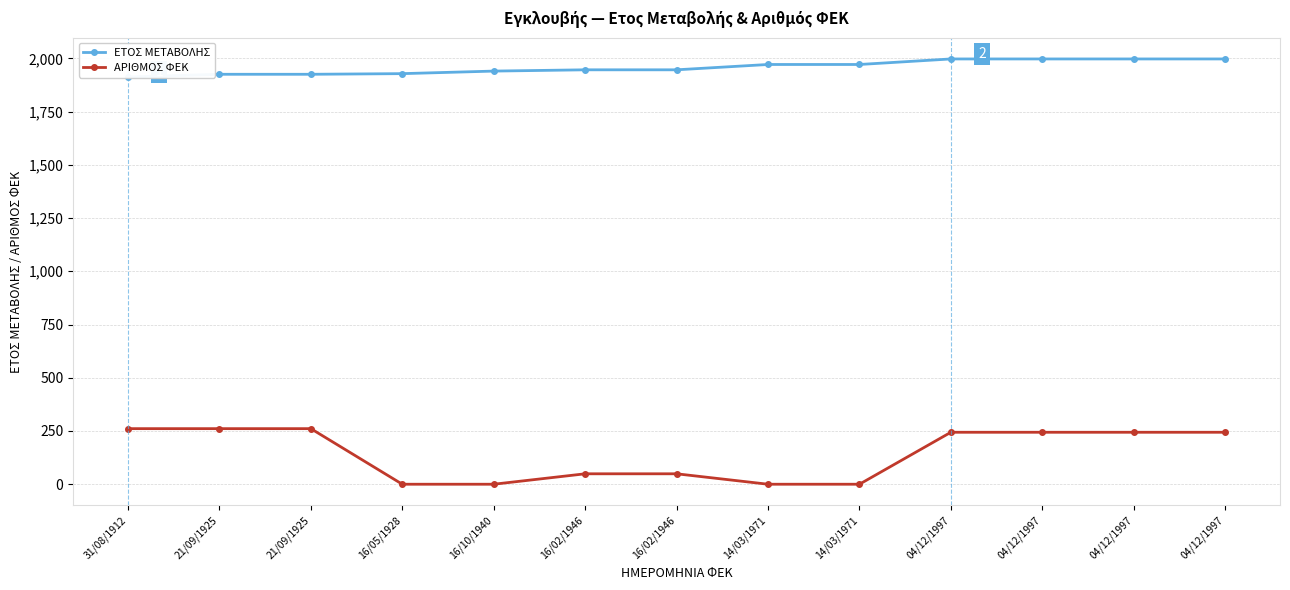

True or false: ΕΤΟΣ ΜΕΤΑΒΟΛΗΣ has a value of 1940 at 16/10/1940.

True